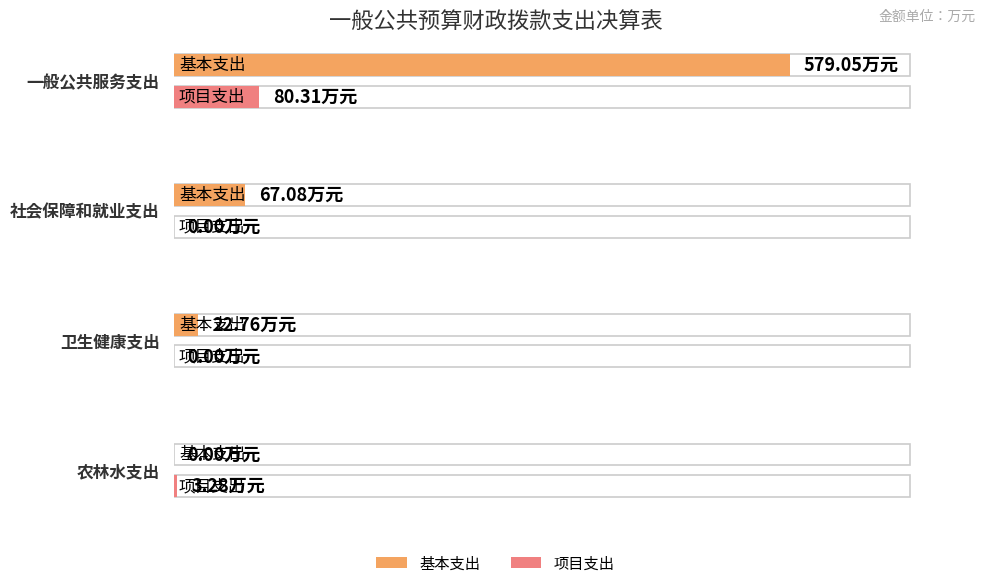

How many categories are shown in the chart?

4